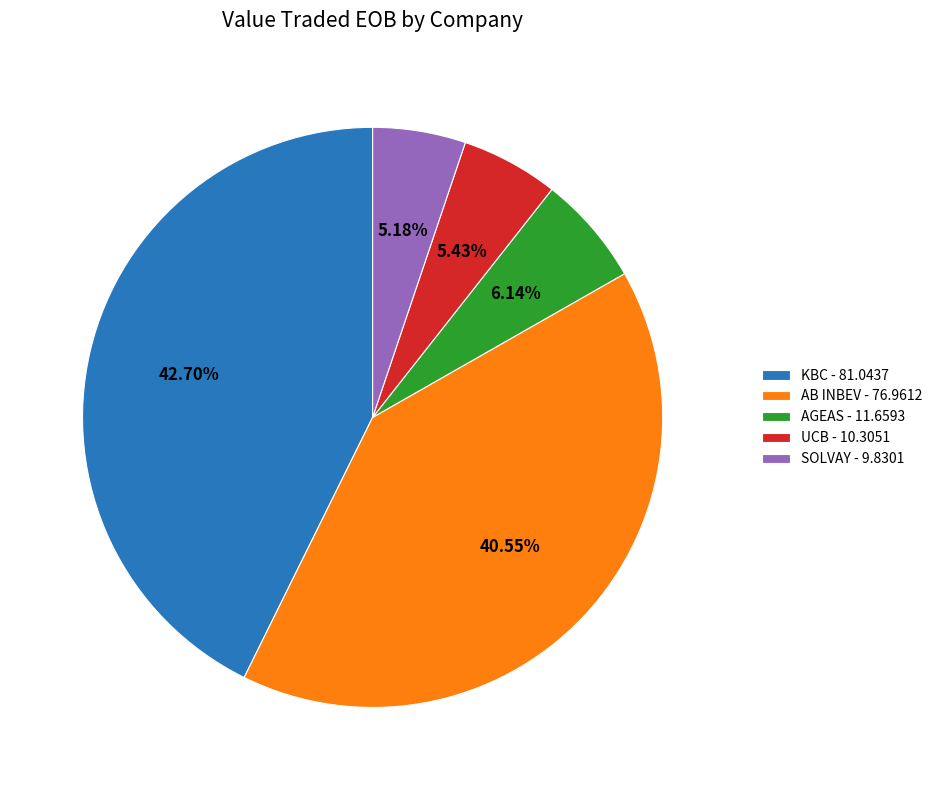

Between AGEAS and KBC, which is larger?

KBC